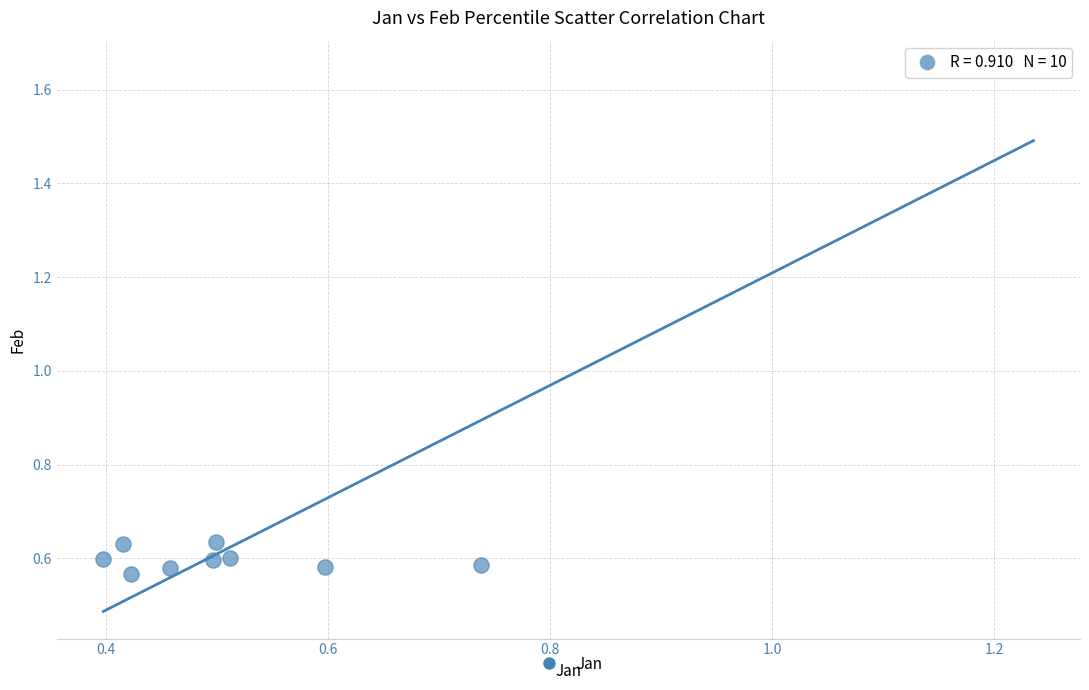

What is the range of X values (max minus min)?

0.8